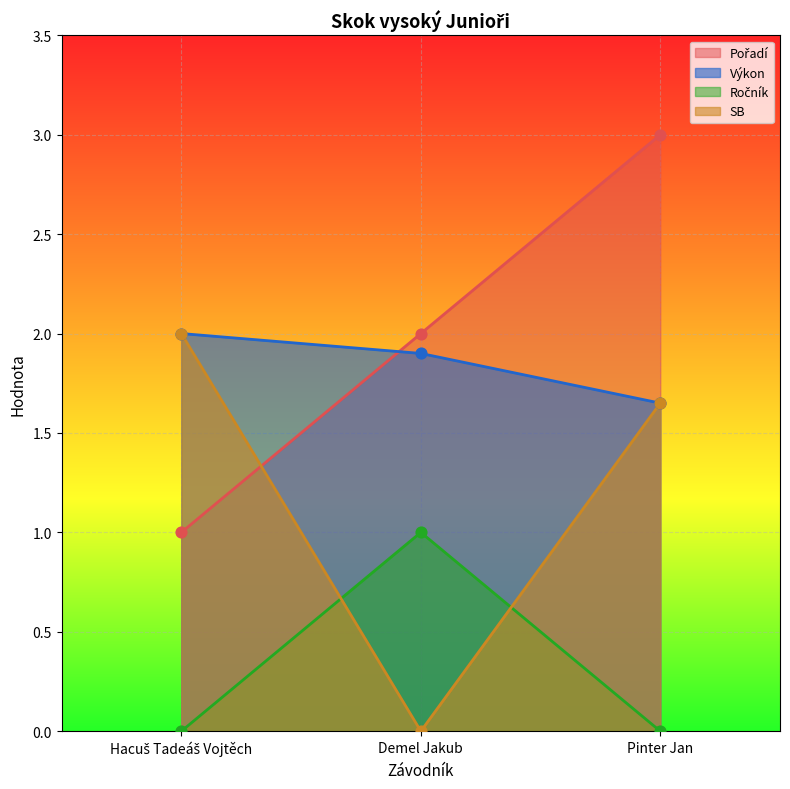

Which series has the largest total across all categories?

Pořadí